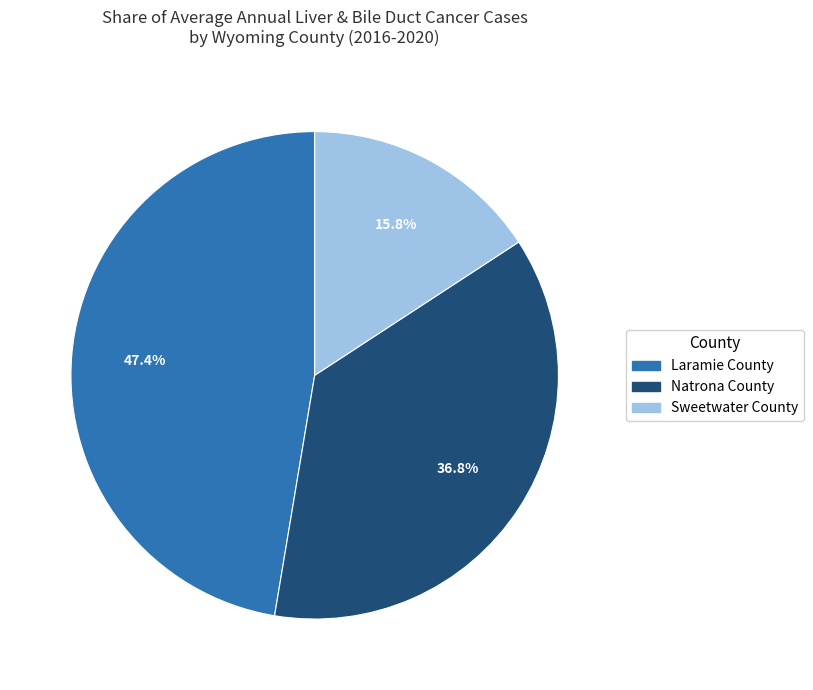

Between Laramie County and Sweetwater County, which is larger?

Laramie County